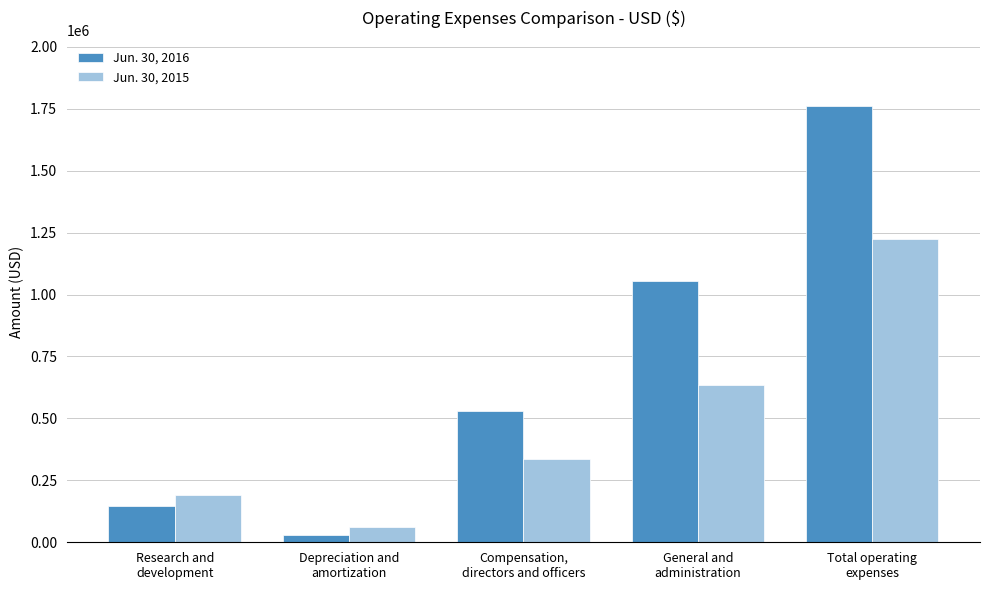

At which label does Jun. 30, 2016 reach its minimum?

Depreciation and
amortization